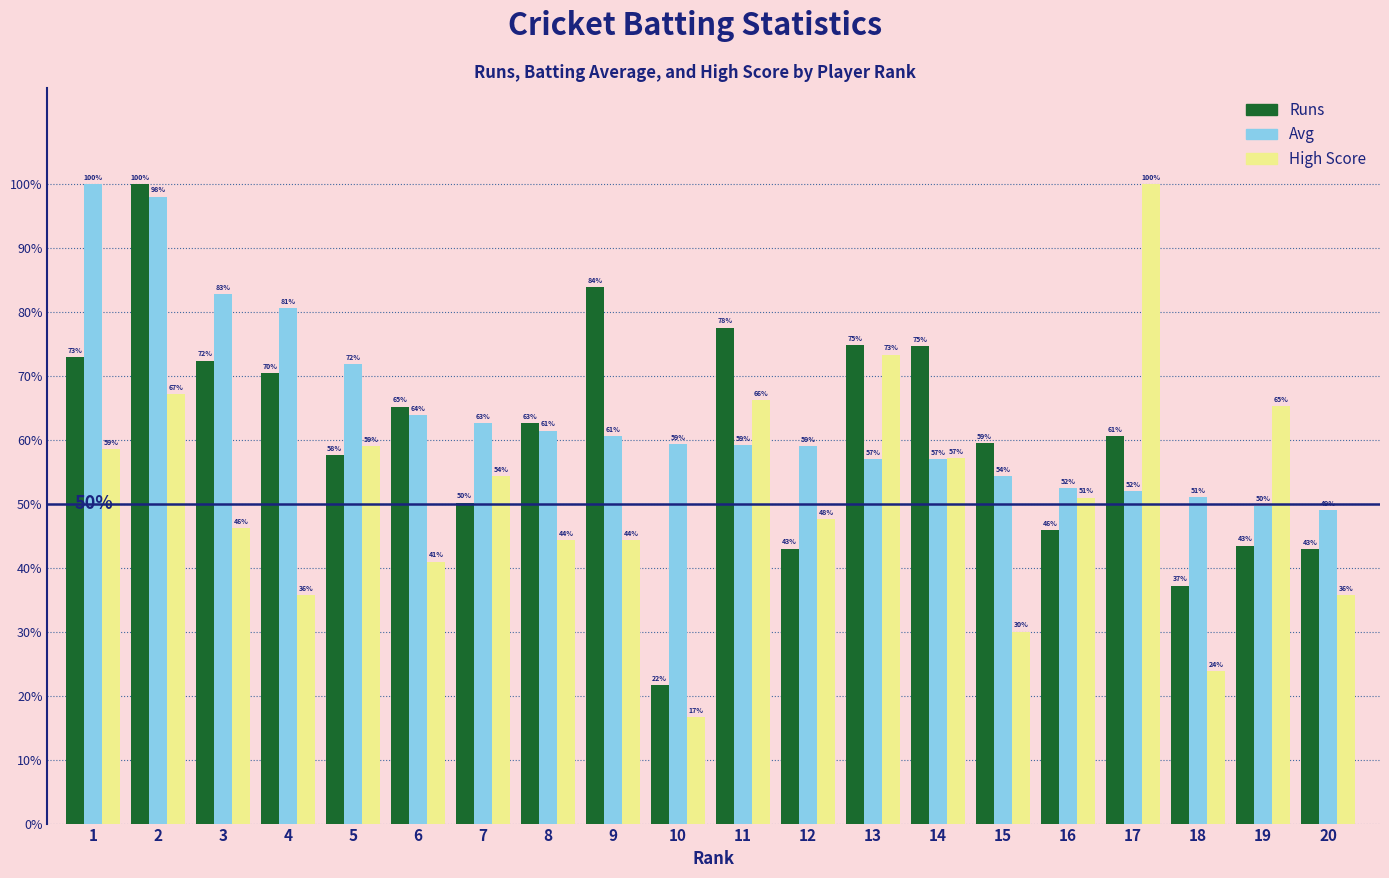

Which series has the largest total across all categories?

Avg